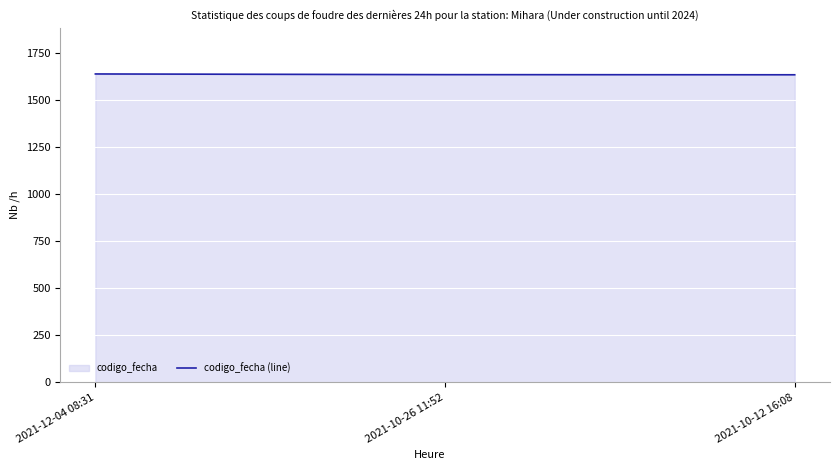

How many values exceed 1635?

2